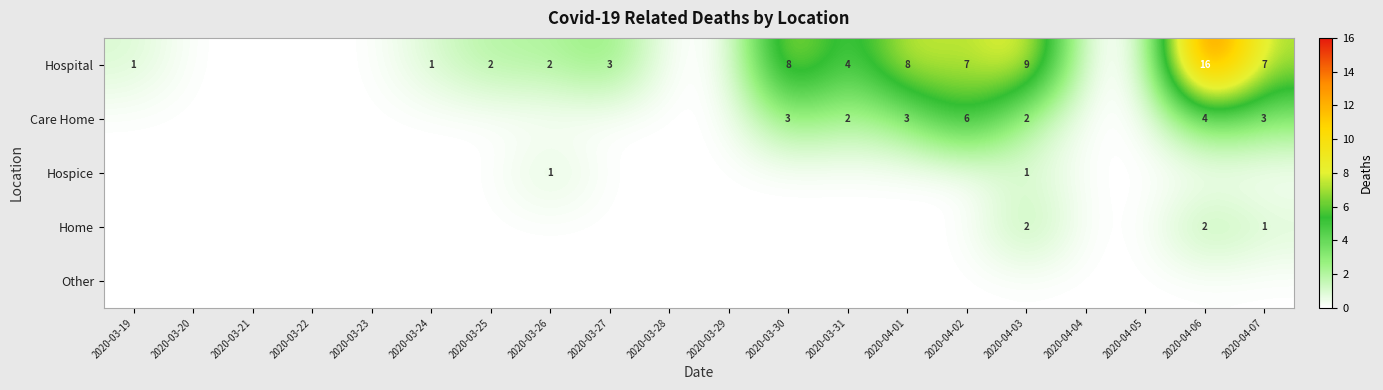

True or false: Hospice has a value of 1 at 2020-03-26.

True